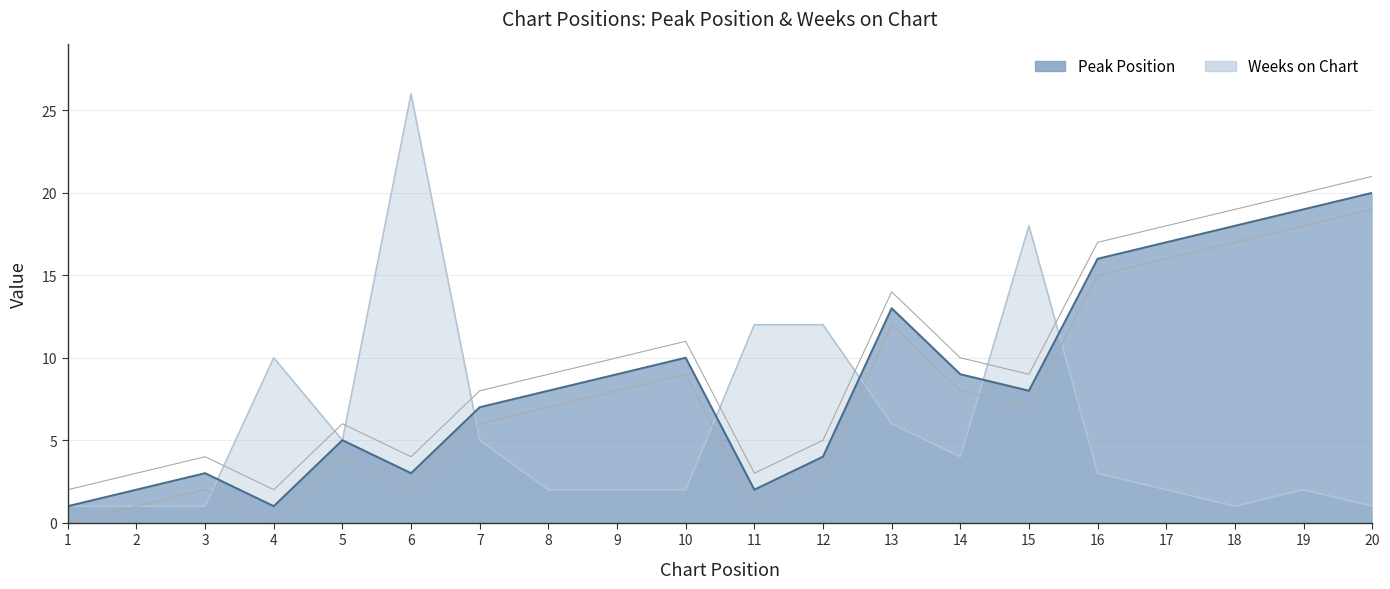

Is the value of Peak Position at 3 greater than the value of Weeks on Chart at 18?

Yes